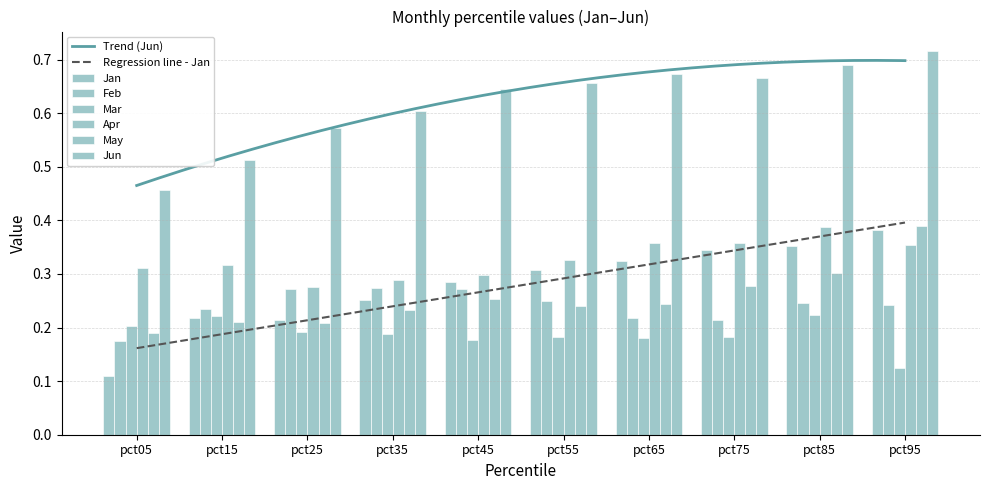

What is the average value of the Mar series?

0.2